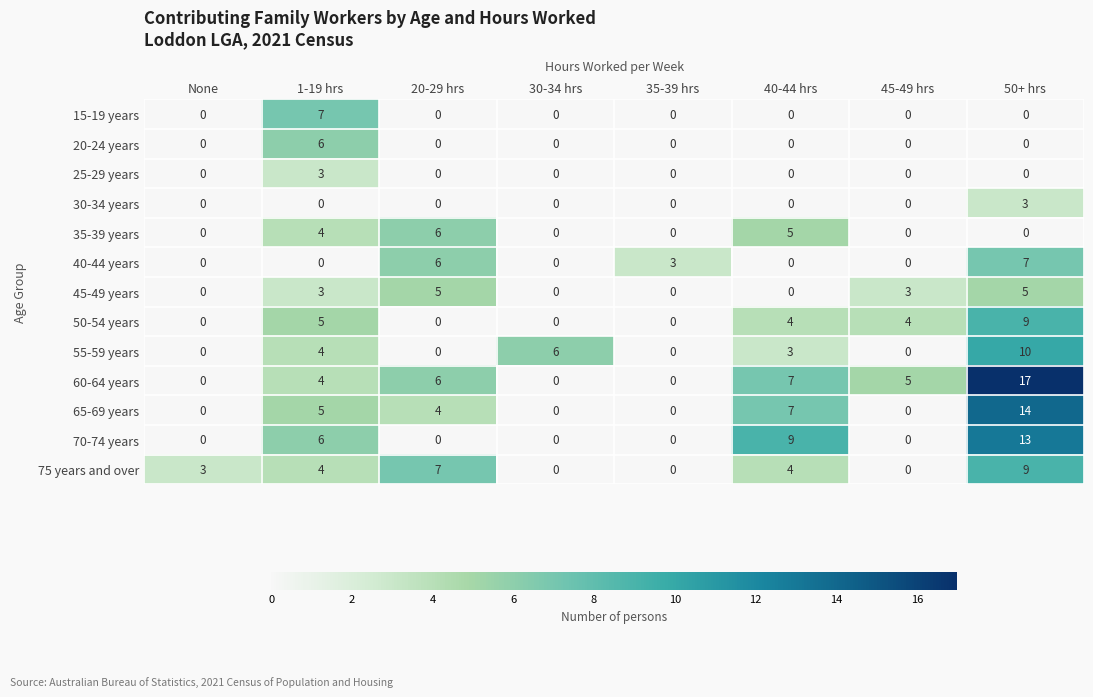

At which category is the sum across all series the highest?

50+ hrs